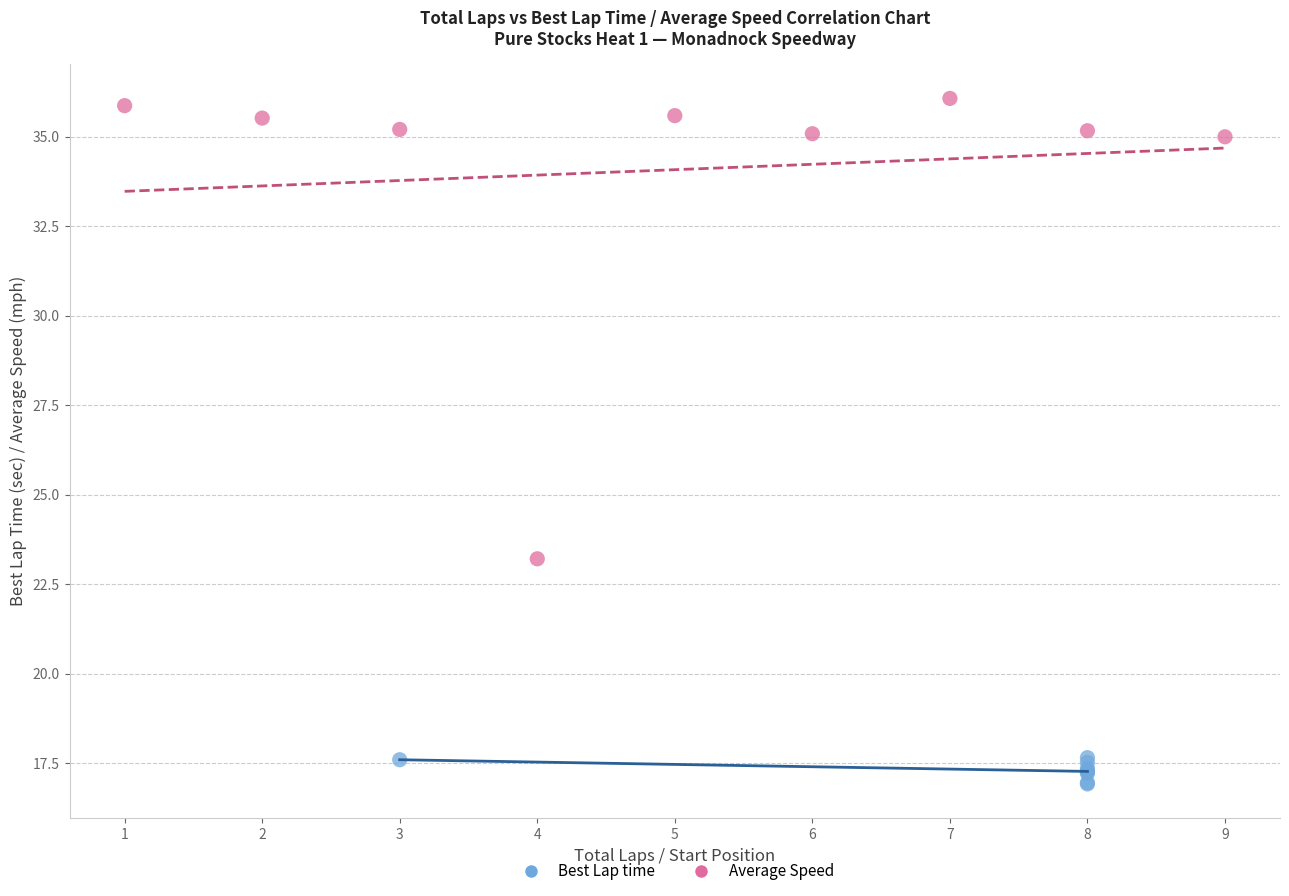

What are all the series names shown in the legend?

Best Lap time, Average Speed